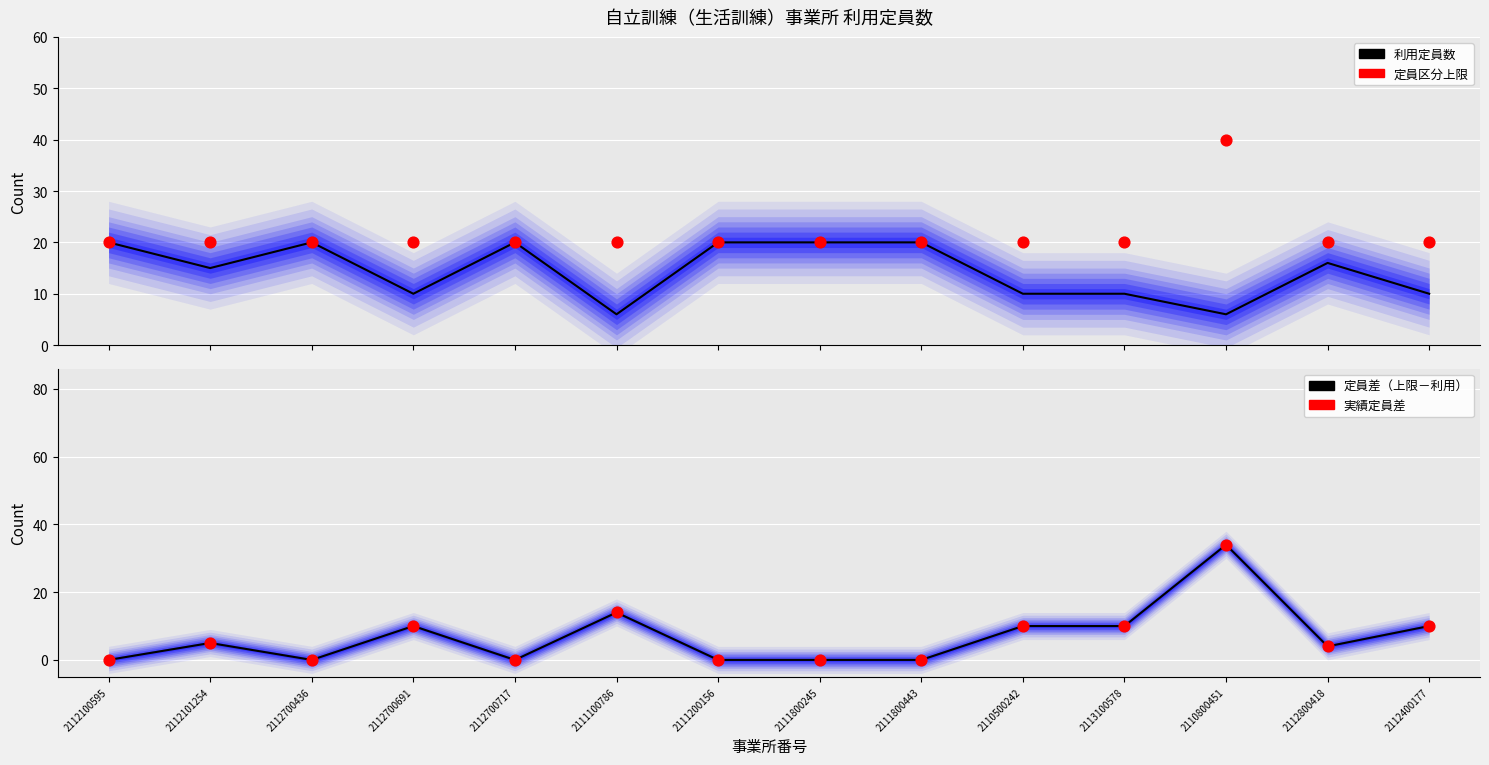

Is the value of 定員区分上限 at 2112800418 greater than the value of 定員差（上限－利用） at 2112800418?

Yes